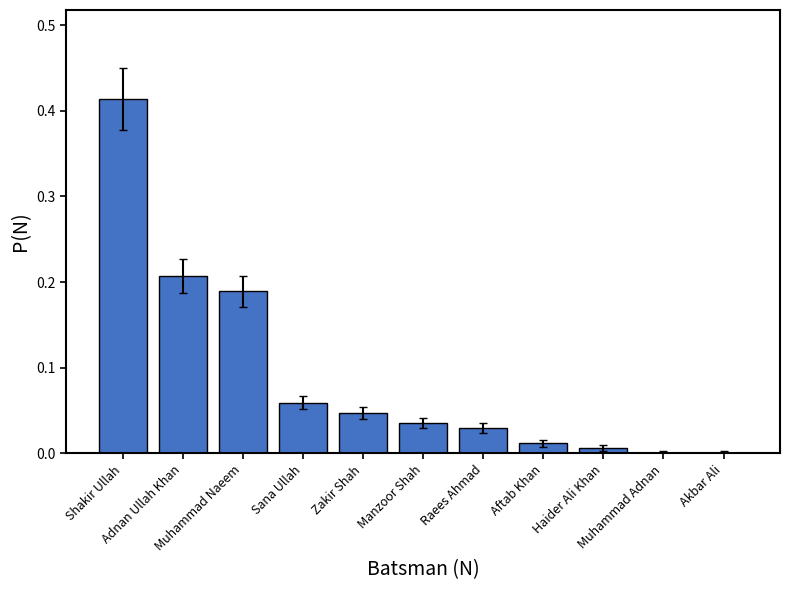

What is the sum of all values?

1.0